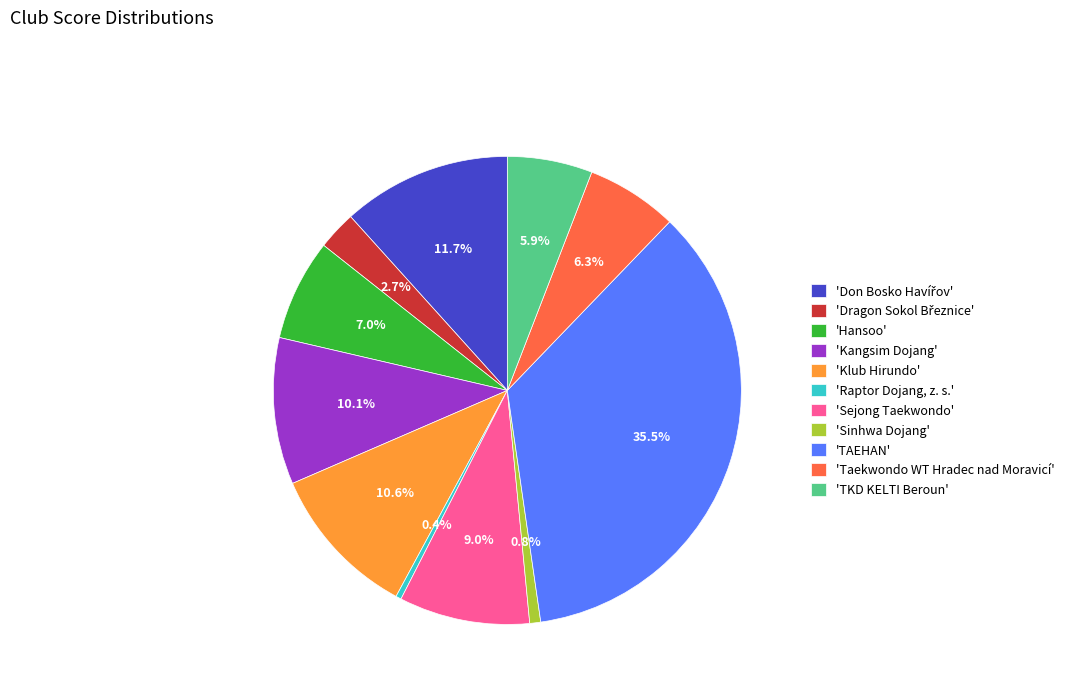

Does 'Sejong Taekwondo' account for over 50% of the chart?

No